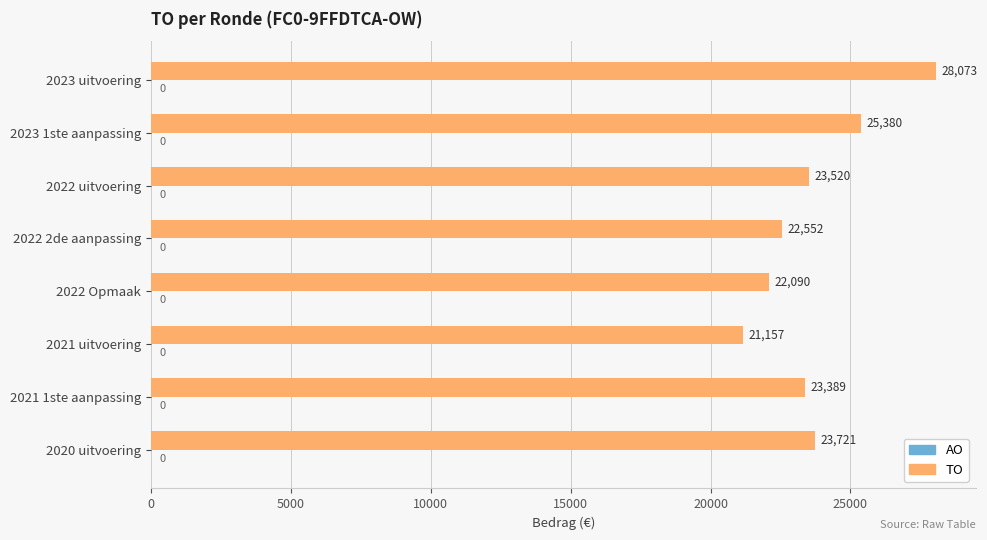

Count the number of data series in this chart.

1